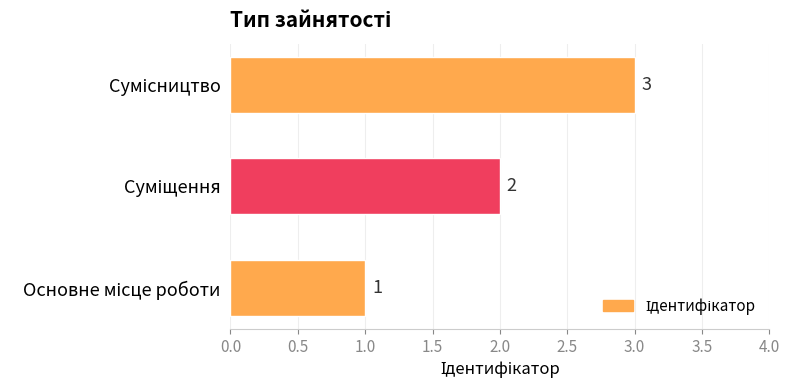

What is the sum of all values?

6